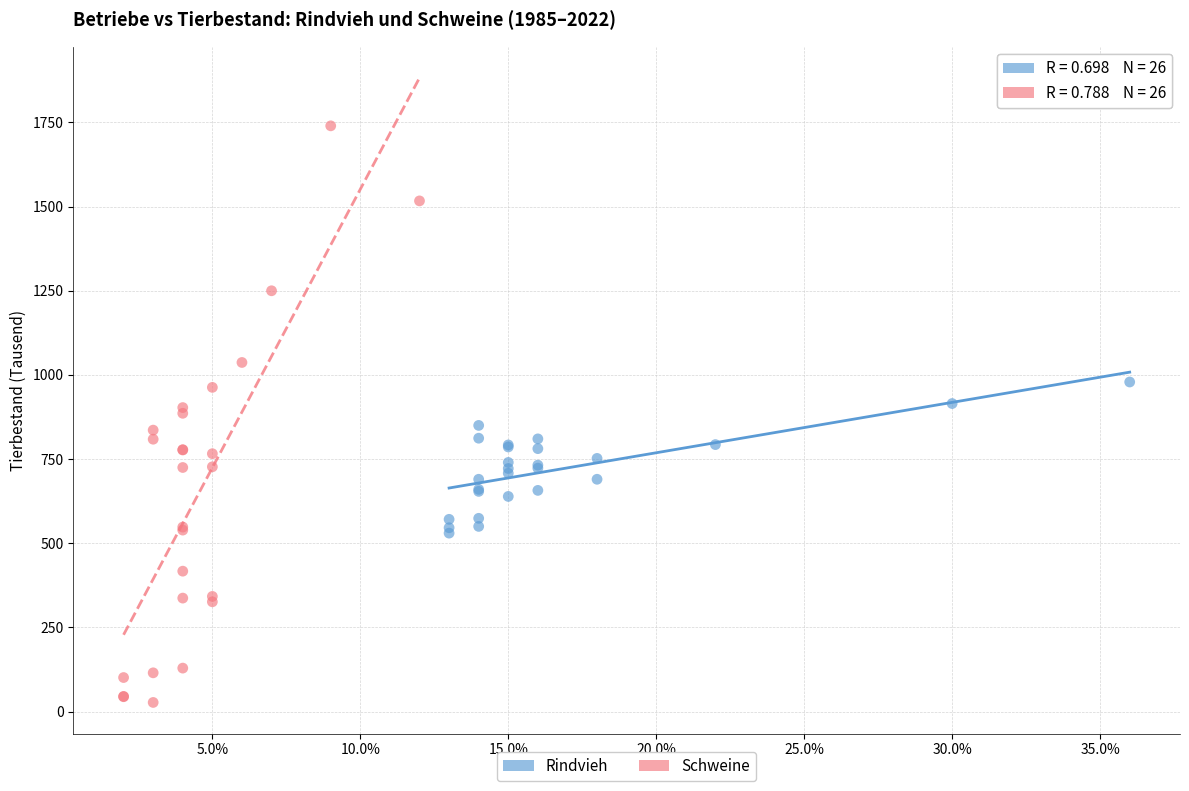

Which series has the widest spread of Y values?

Schweine